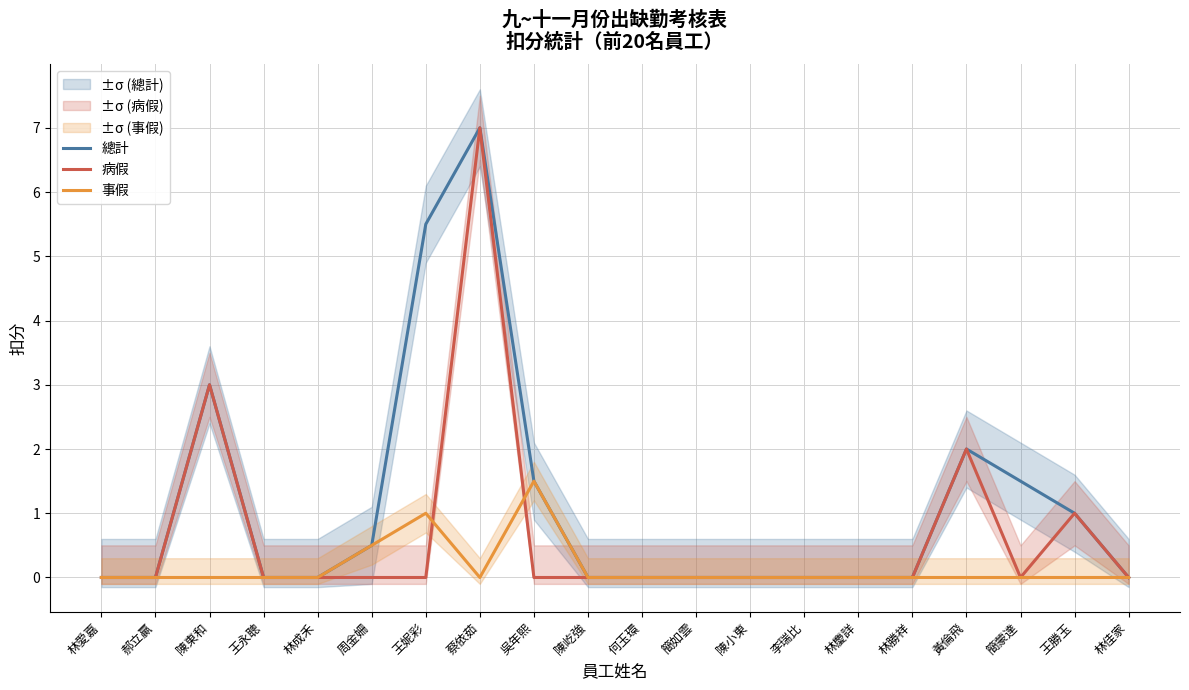

True or false: 病假 and 總計 intersect in this chart.

False